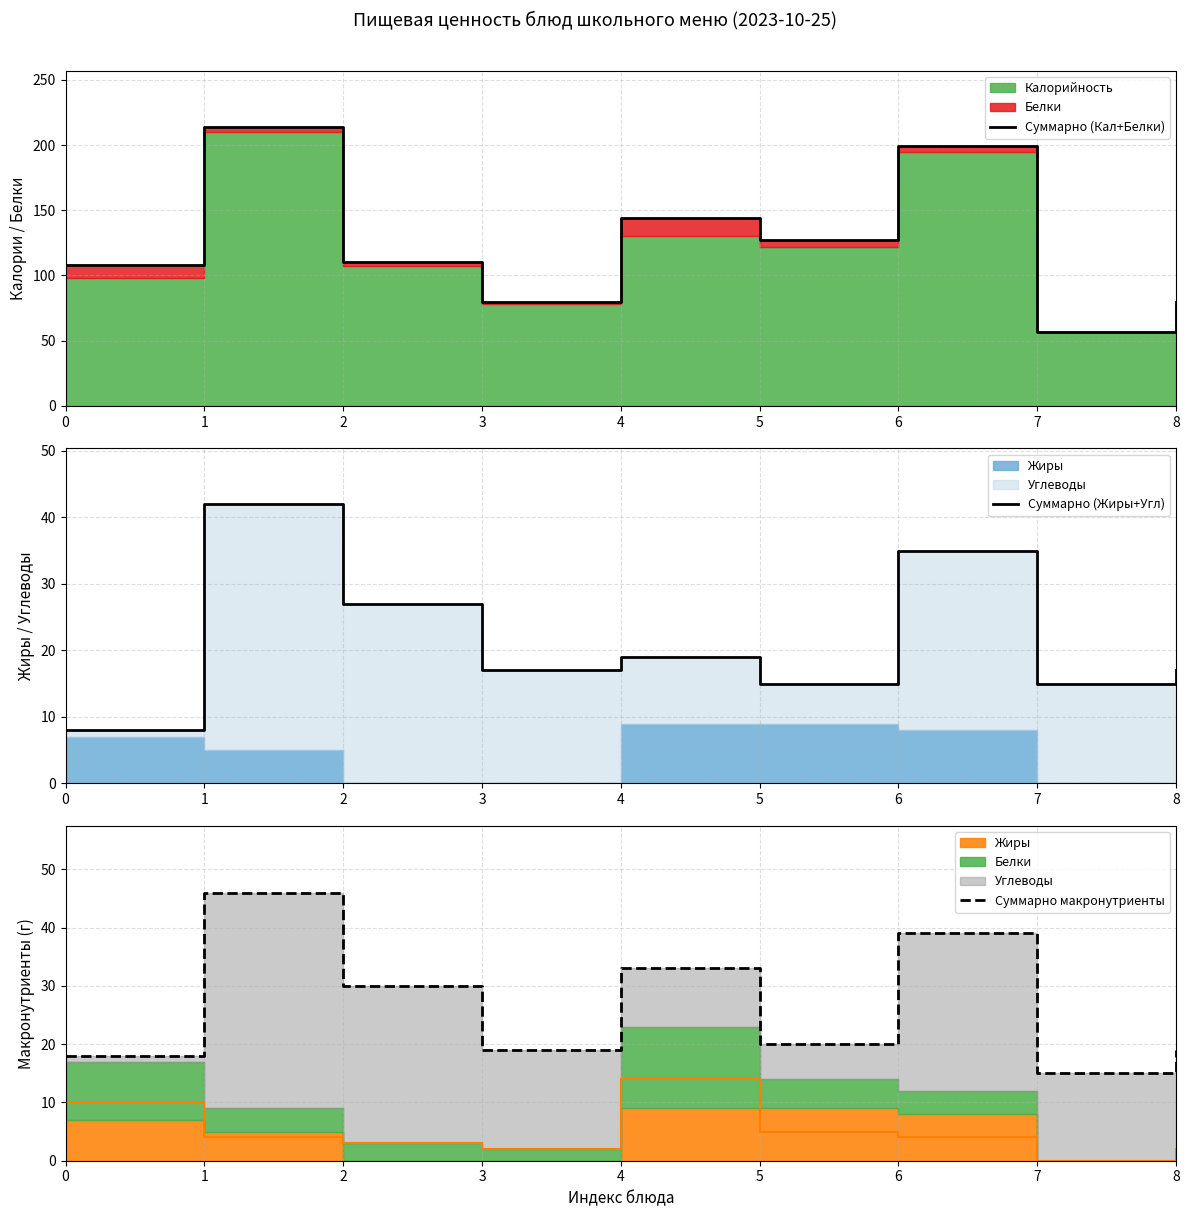

At how many categories does at least one series exceed 196?

2